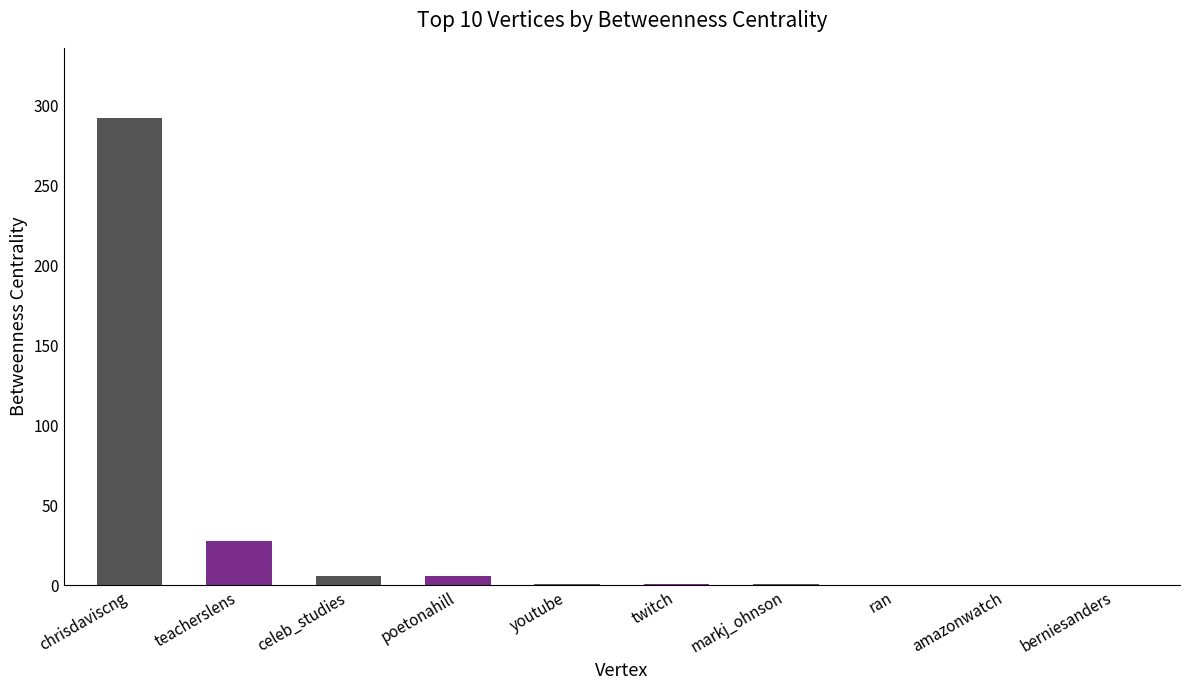

Is it true that the value at amazonwatch is 0.0?

True